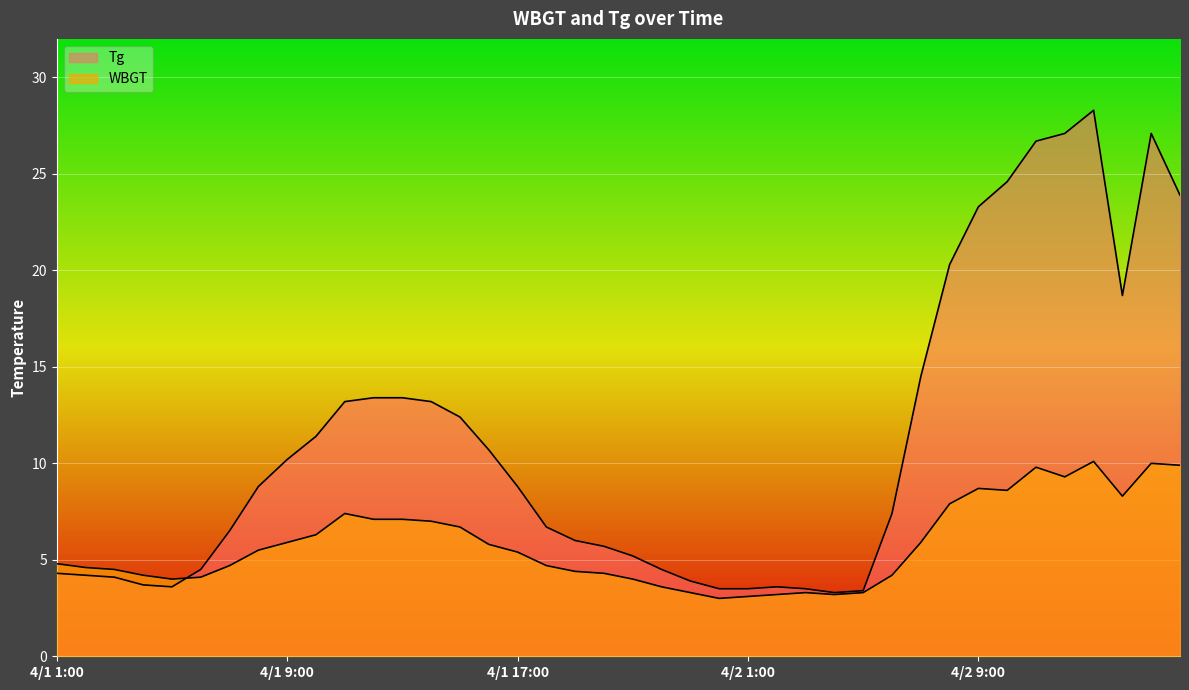

Which has a higher value, 4/1 4:00 or 4/1 20:00?

4/1 20:00